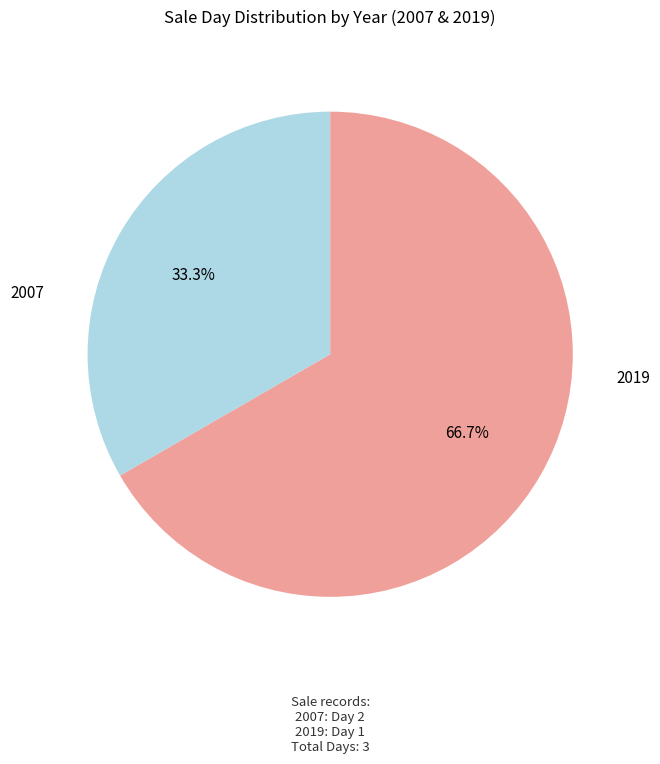

Is there a majority slice in this chart?

Yes